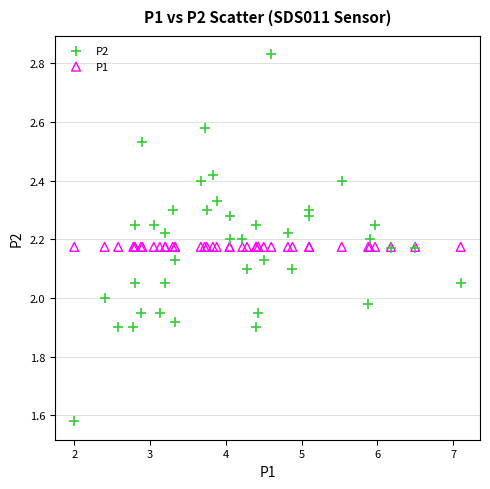

Which series reaches the minimum Y coordinate?

P2